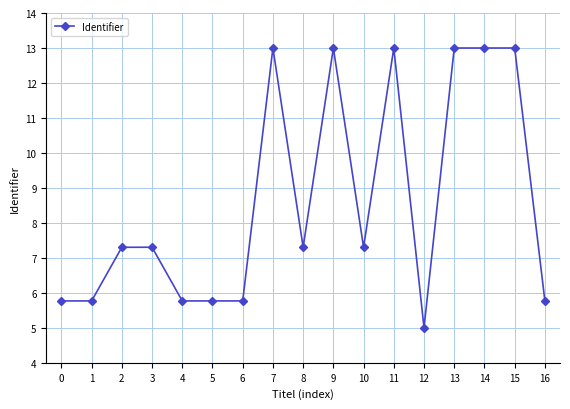

Count the number of data series in this chart.

1